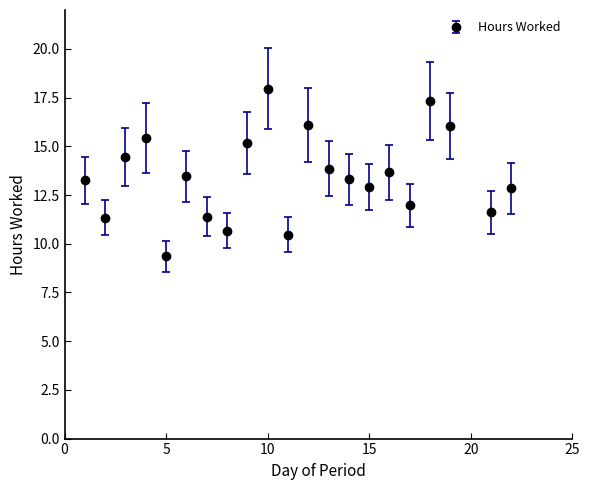

How many interior local peaks (higher than both neighbors) does the data have?

6